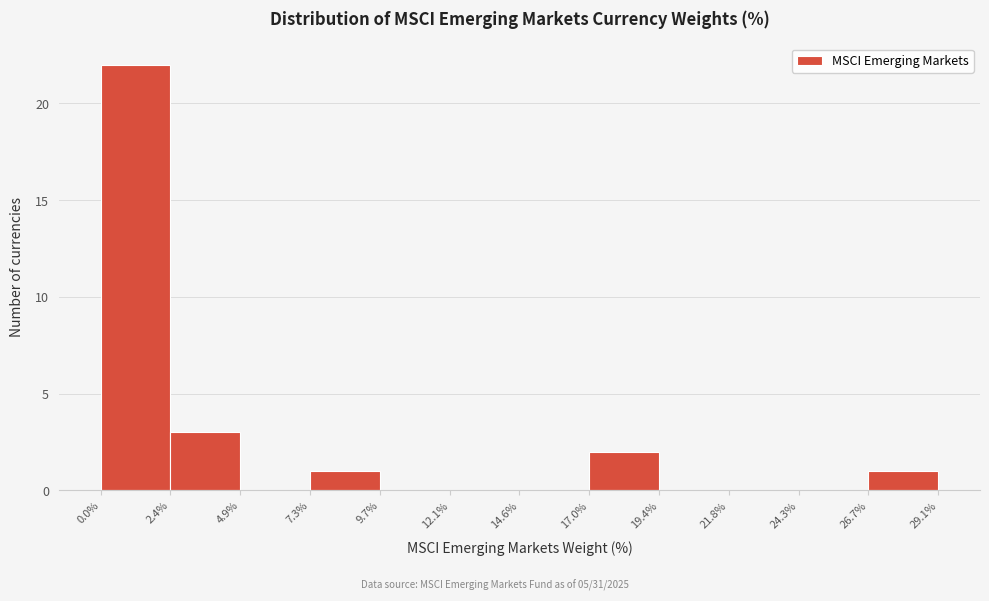

How tall is the bar that spans 26.7% to 29.1% on the x-axis? The values are not printed on the chart, so give them approximately, as read against the axis.

1